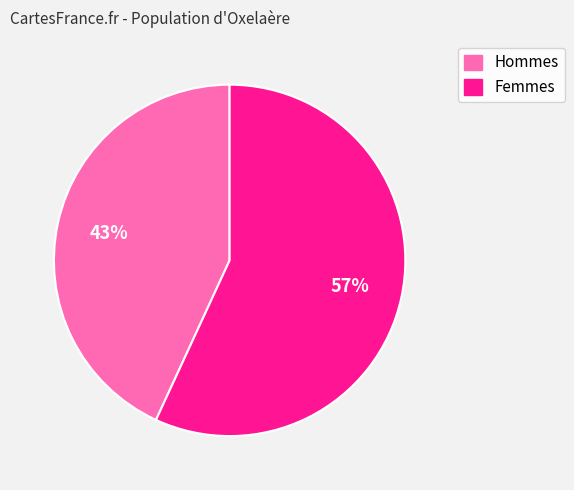

Does any single category account for the majority?

Yes